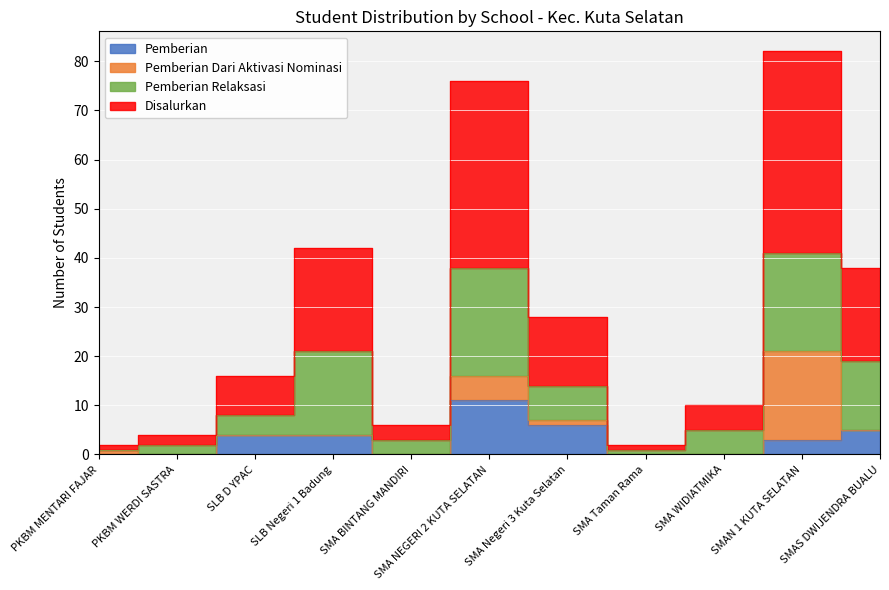

True or false: Pemberian has a value of 0 at PKBM MENTARI FAJAR.

True